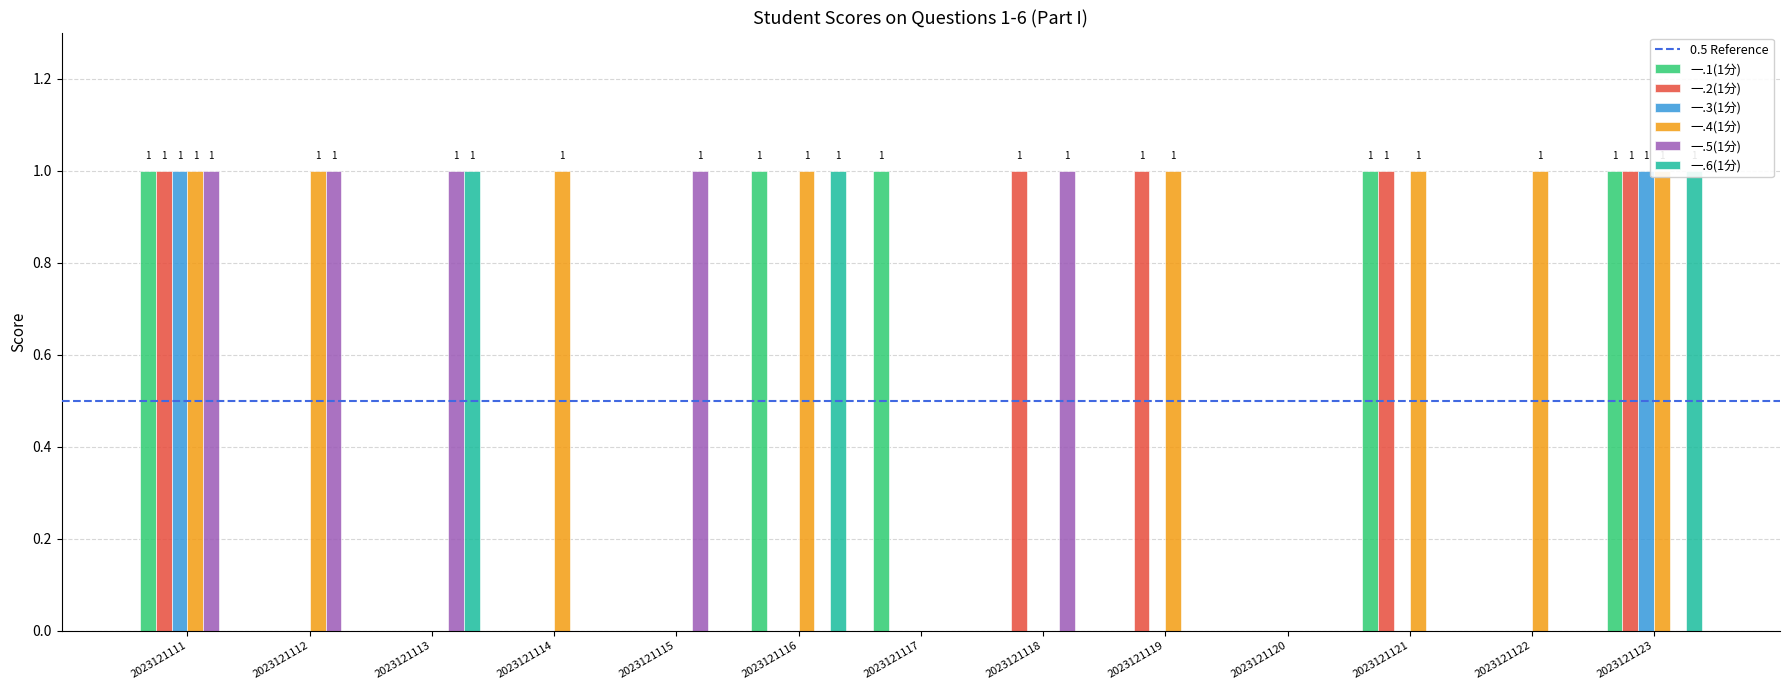

True or false: 一.4(1分) has a value of 0 at 2023121115.

True